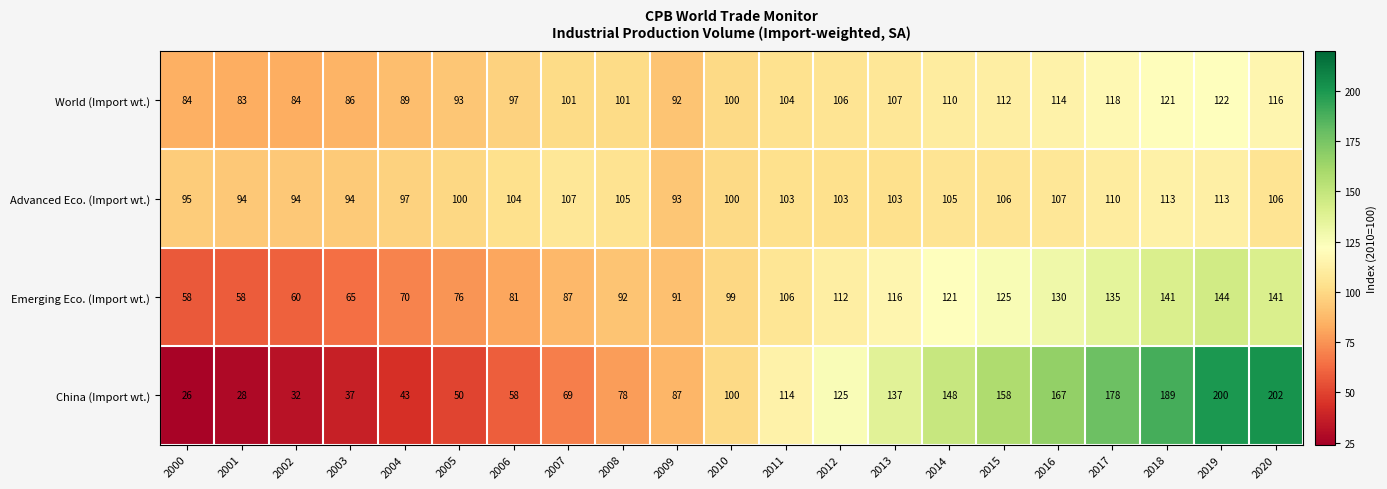

At which category is the sum across all series the highest?

2019